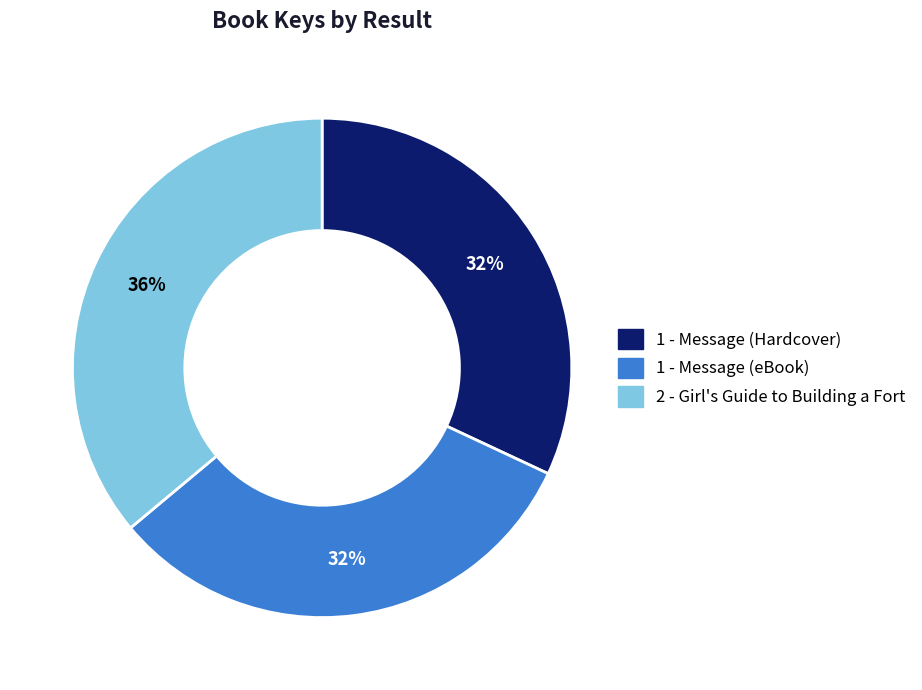

Is the sum of 1 - Message (Hardcover) and 2 - Girl's Guide to Building a Fort greater than half?

Yes